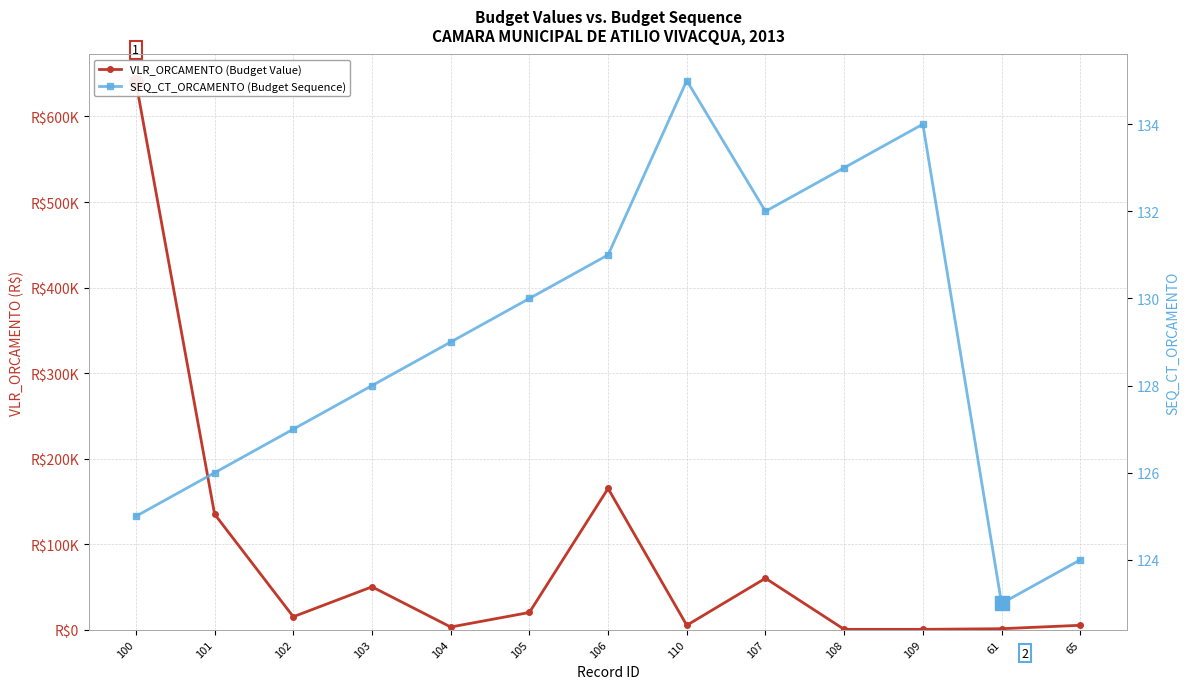

Read the VLR_ORCAMENTO (Budget Value) value at 100.

640500